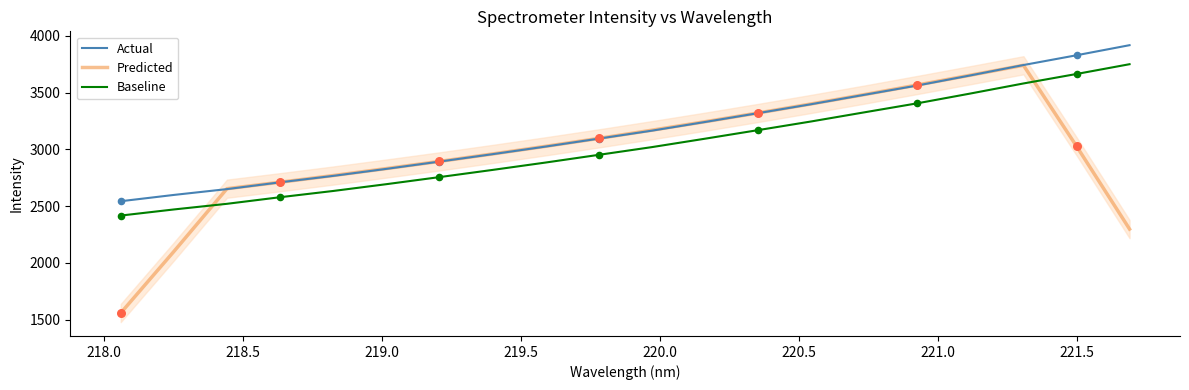

Which series reaches the maximum Y coordinate?

Actual